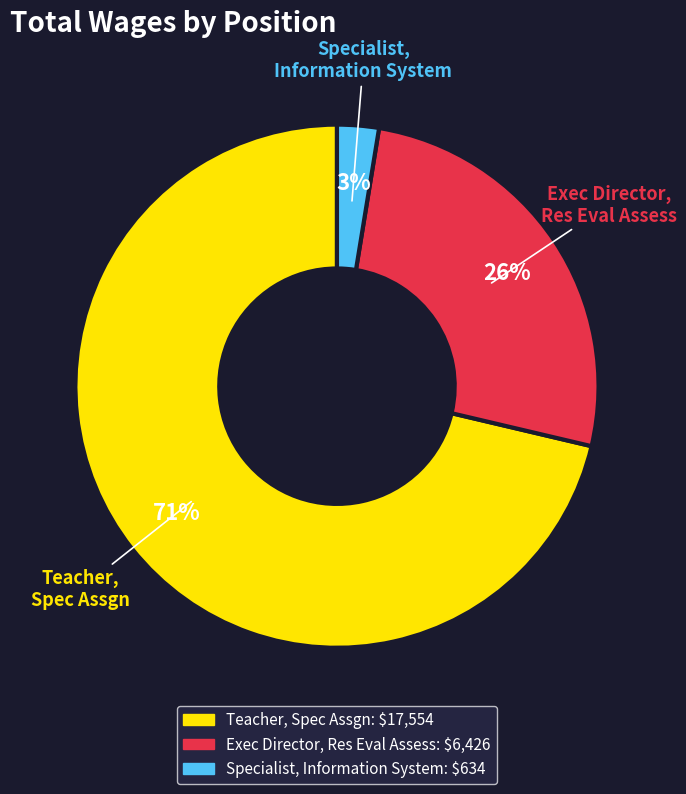

Does Specialist, Information System account for over 50% of the chart?

No